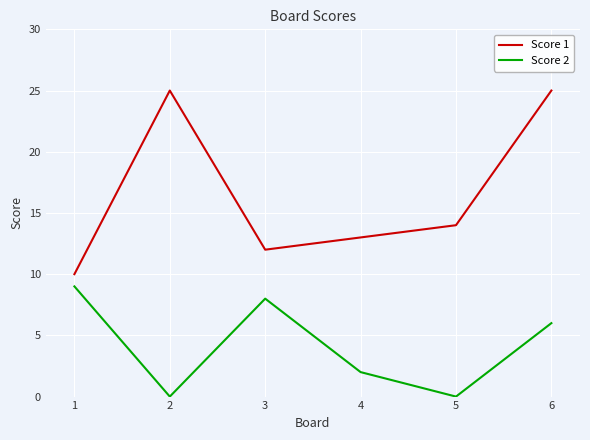

How many values in the Score 2 series are below 6?

3